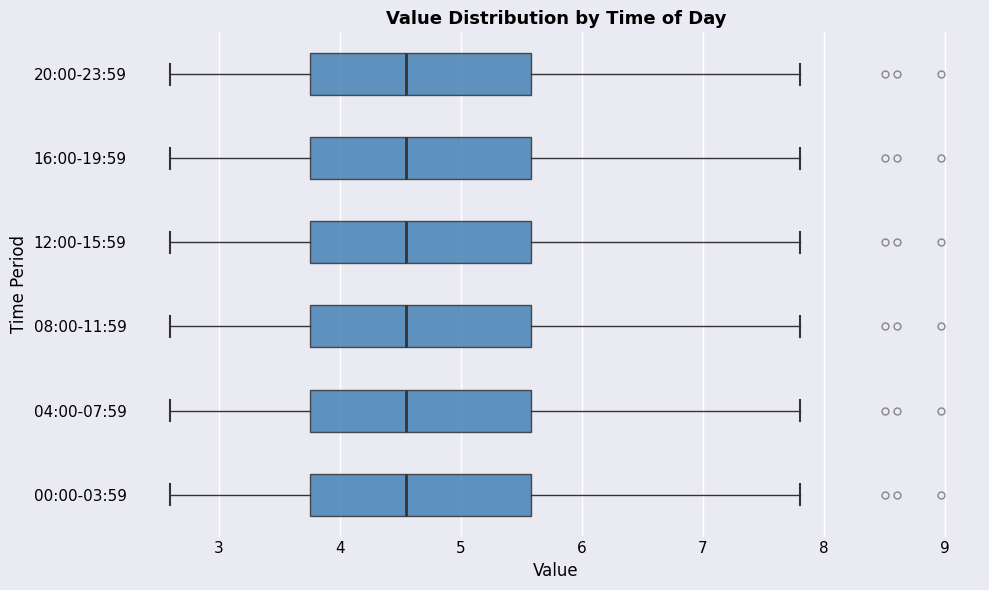

Reading bottom to top, read every box against the x-axis: the position of its median line, the range the box covers, and the ends of its whiskers. The values are not printed on the chart, so give them approximately, as read against the axis.

00:00-03:59: median 4.6, box 3.8 to 5.6, whiskers 2.6 to 7.8
04:00-07:59: median 4.6, box 3.8 to 5.6, whiskers 2.6 to 7.8
08:00-11:59: median 4.6, box 3.8 to 5.6, whiskers 2.6 to 7.8
12:00-15:59: median 4.6, box 3.8 to 5.6, whiskers 2.6 to 7.8
16:00-19:59: median 4.6, box 3.8 to 5.6, whiskers 2.6 to 7.8
20:00-23:59: median 4.6, box 3.8 to 5.6, whiskers 2.6 to 7.8